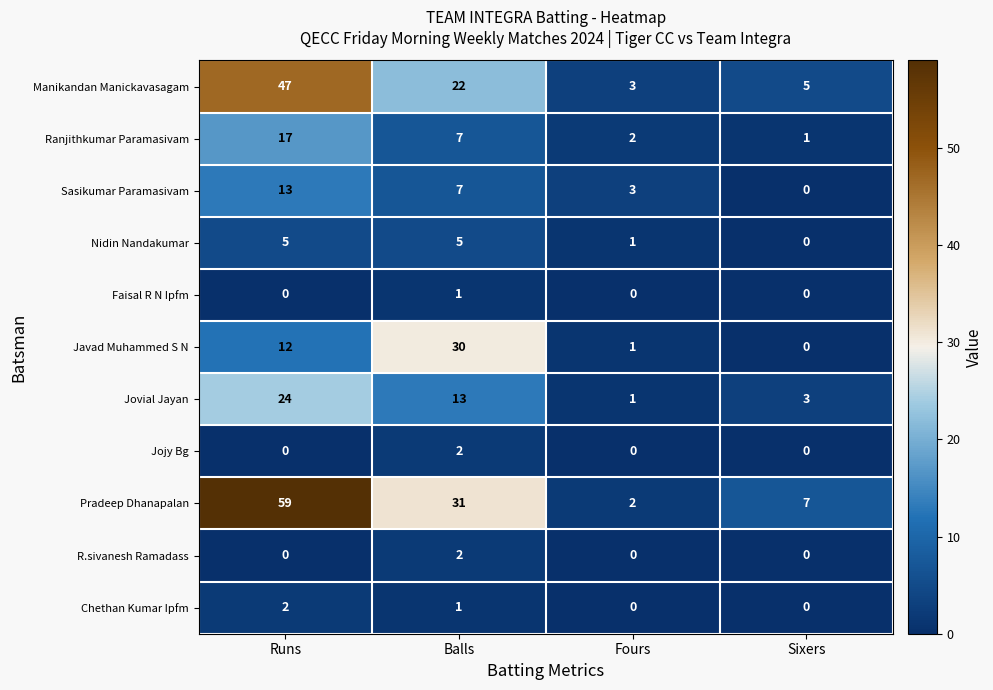

What is the difference between the highest and lowest values at Fours?

3